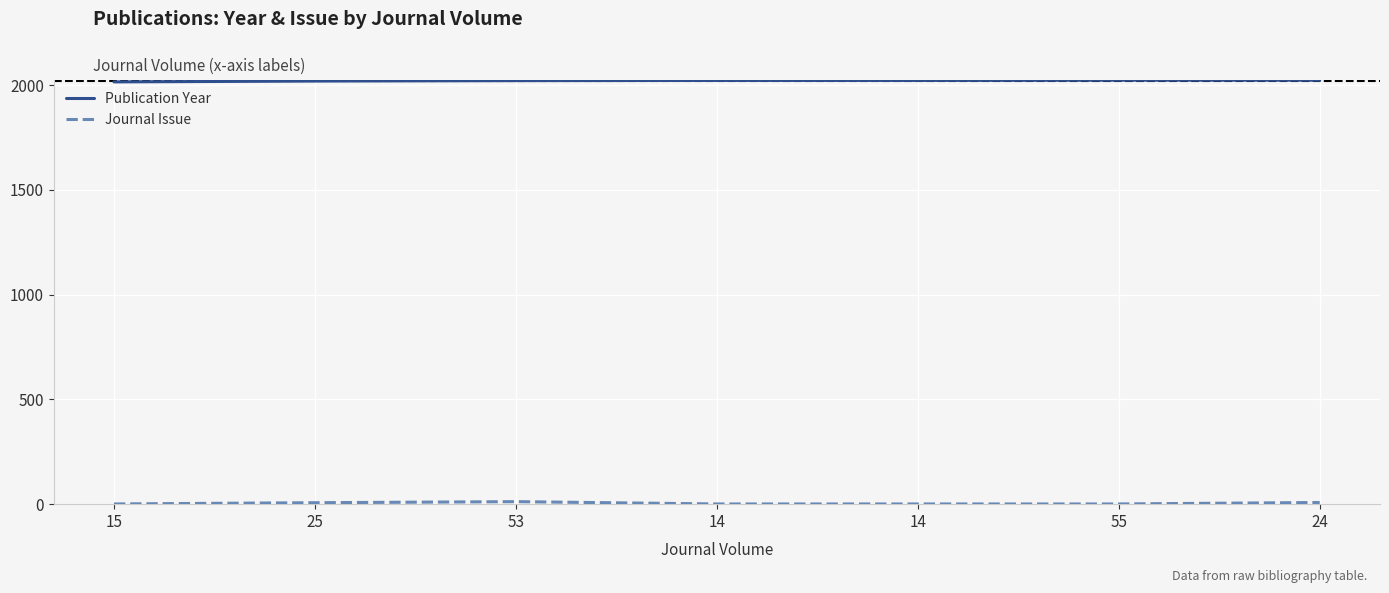

Rank the series by their average value, from lowest to highest.

Journal Issue, Publication Year